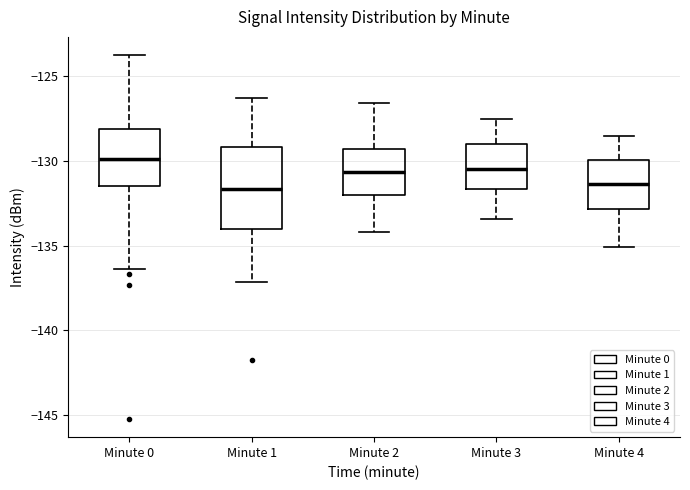

Which box is the tallest, from its lower edge to its upper edge?

Minute 1